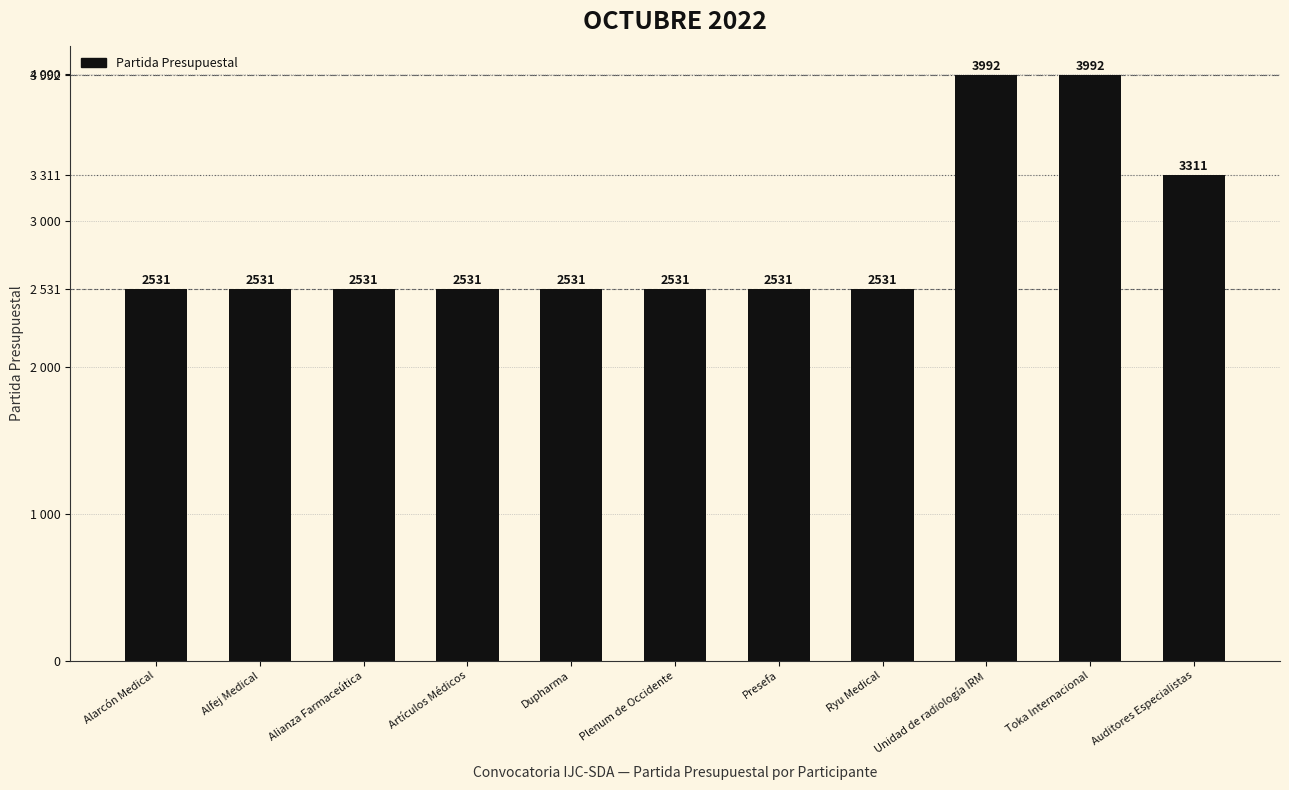

Reading left to right, list all the values displayed in this chart.

Alarcón Medical=2531	Alfej Medical=2531	Alianza Farmaceútica=2531	Artículos Médicos=2531	Dupharma=2531	Plenum de Occidente=2531	Presefa=2531	Ryu Medical=2531	Unidad de radiología IRM=3992	Toka Internacional=3992	Auditores Especialistas=3311